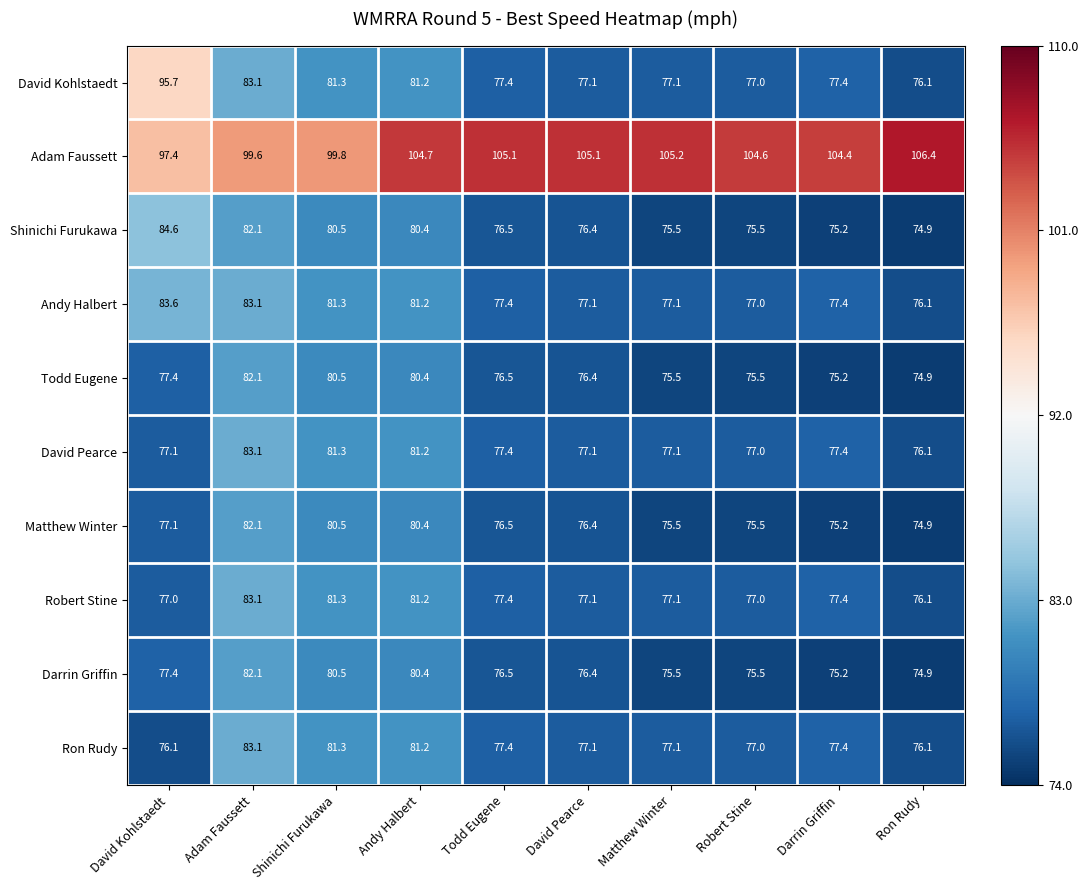

What is the difference between the second highest and second lowest values in the Andy Halbert series?

6.1